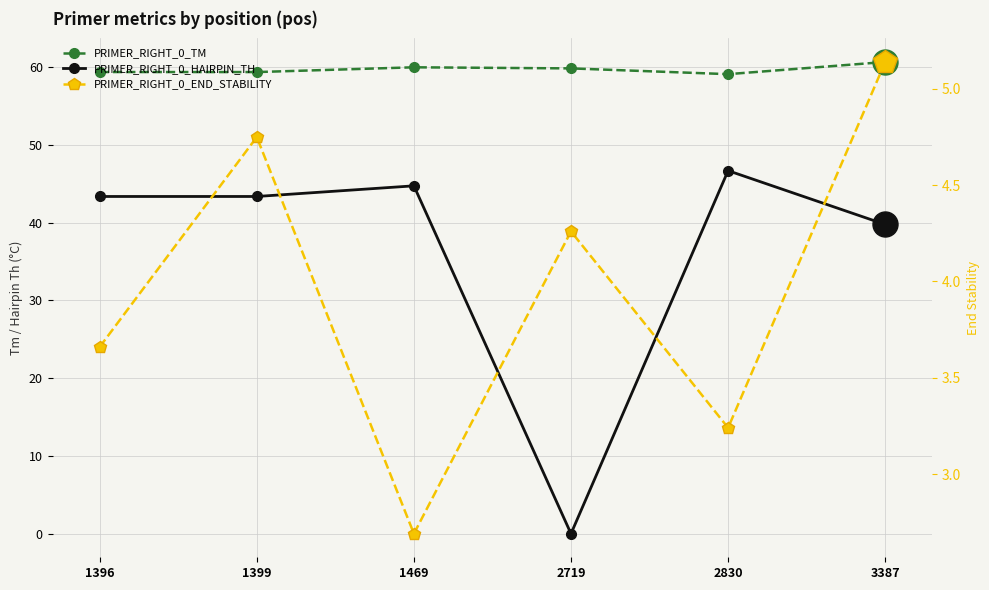

Reading left to right, list all the values displayed in this chart.

PRIMER_RIGHT_0_TM: 1396=59.4	1399=59.4	1469=60.0	2719=59.9	2830=59.1	3387=60.7
PRIMER_RIGHT_0_HAIRPIN_TH: 1396=43.4	1399=43.4	1469=44.8	2719=0.0	2830=46.7	3387=39.8
PRIMER_RIGHT_0_END_STABILITY: 1396=3.7	1399=4.8	1469=2.7	2719=4.3	2830=3.2	3387=5.1